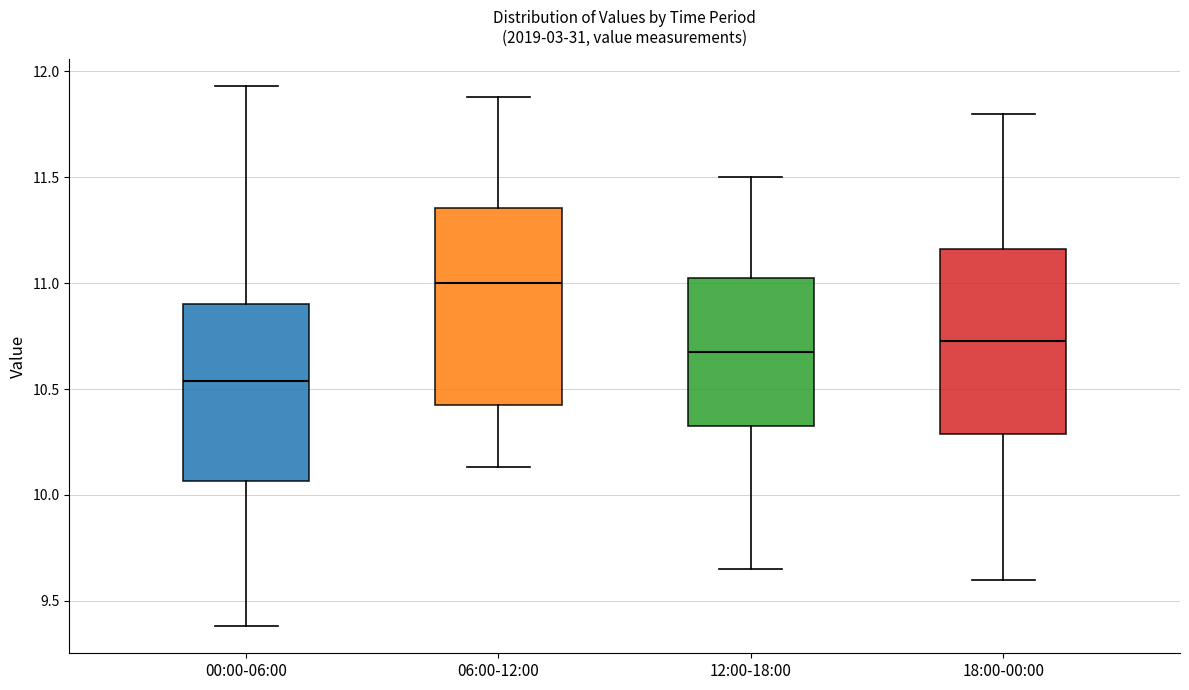

Reading left to right, transcribe this box plot: for each box, give where its median line is, the range the box spans, and where its two whiskers end, as read against the y-axis. The values are not printed on the chart, so give them approximately, as read against the axis.

00:00-06:00: median 10.55, box 10.05 to 10.90, whiskers 9.40 to 11.95
06:00-12:00: median 11.00, box 10.45 to 11.35, whiskers 10.15 to 11.90
12:00-18:00: median 10.70, box 10.35 to 11.05, whiskers 9.65 to 11.50
18:00-00:00: median 10.75, box 10.30 to 11.15, whiskers 9.60 to 11.80